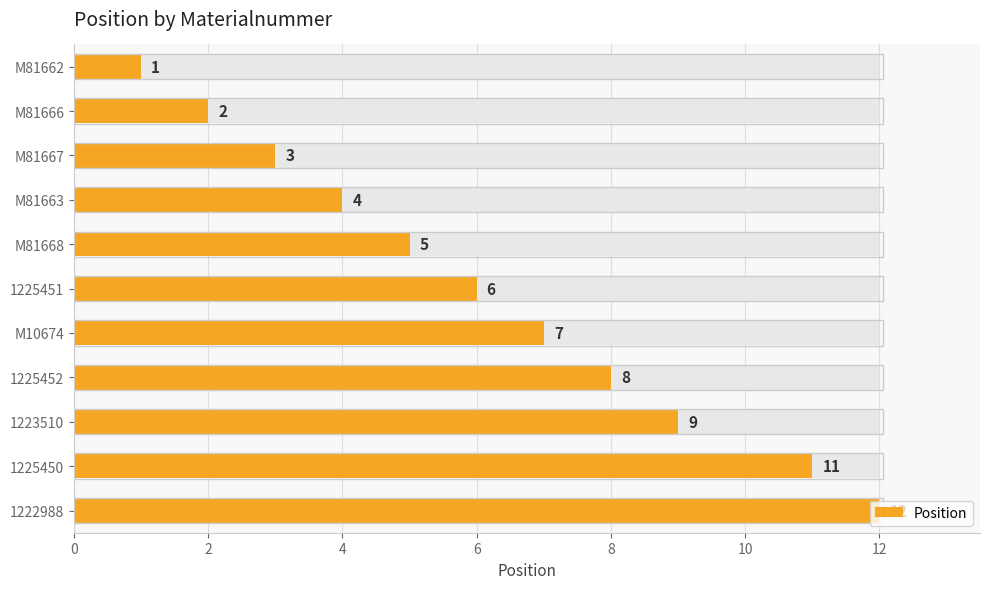

How many values are below 6?

5